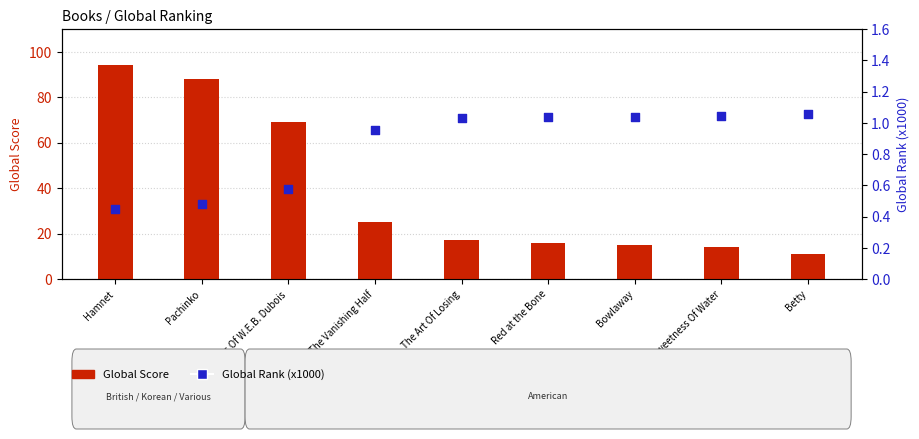

What are all the series names shown in the legend?

Global Score, Global Rank (x1000)